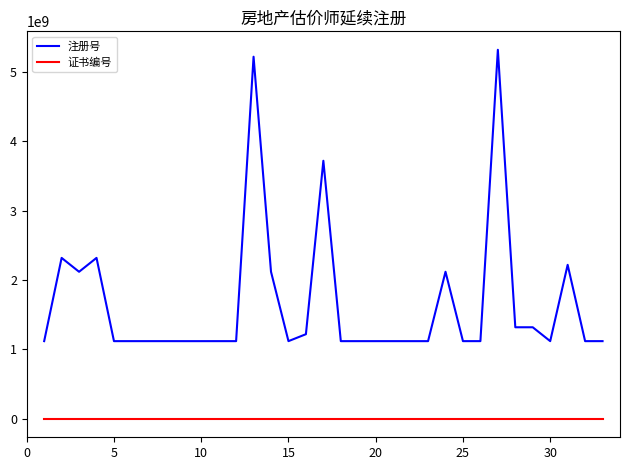

What is the maximum value shown in the chart?

5320000007